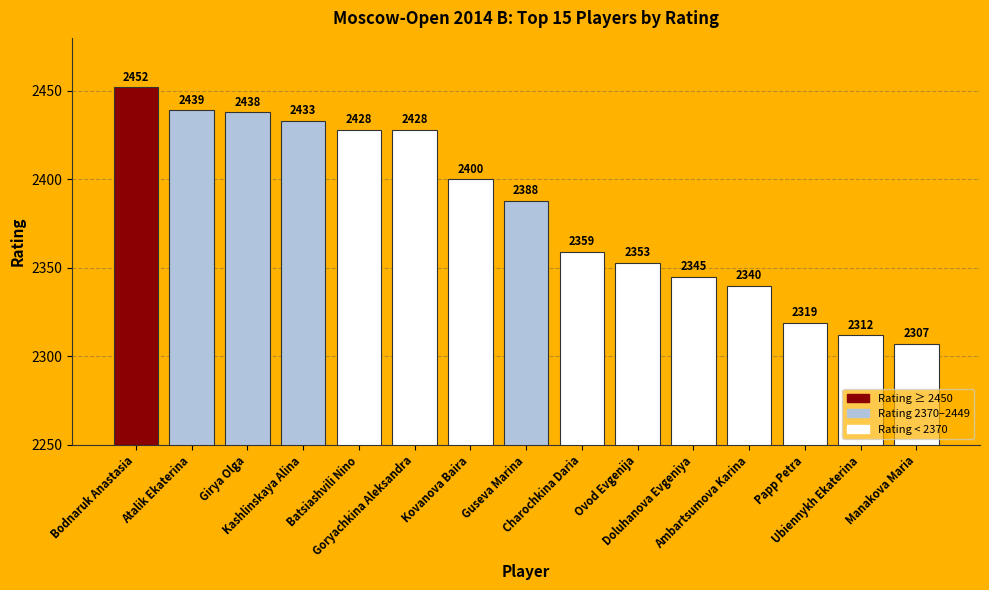

At which category does the chart reach its minimum across all series?

Manakova Maria